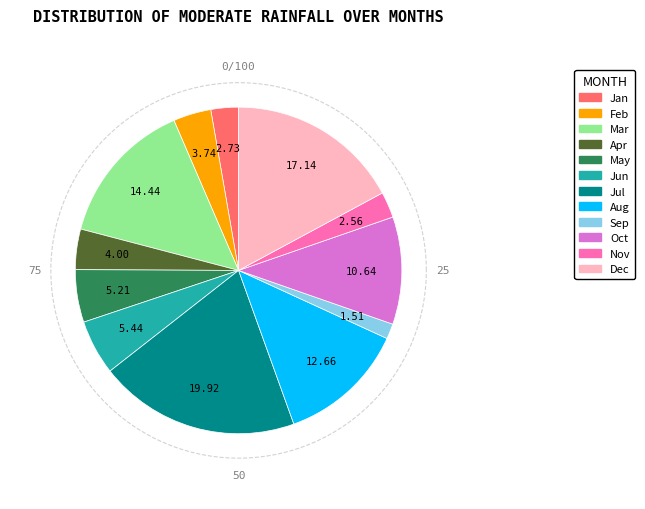

To the nearest percent, what is the difference between the largest and smallest slice percentages?

18%